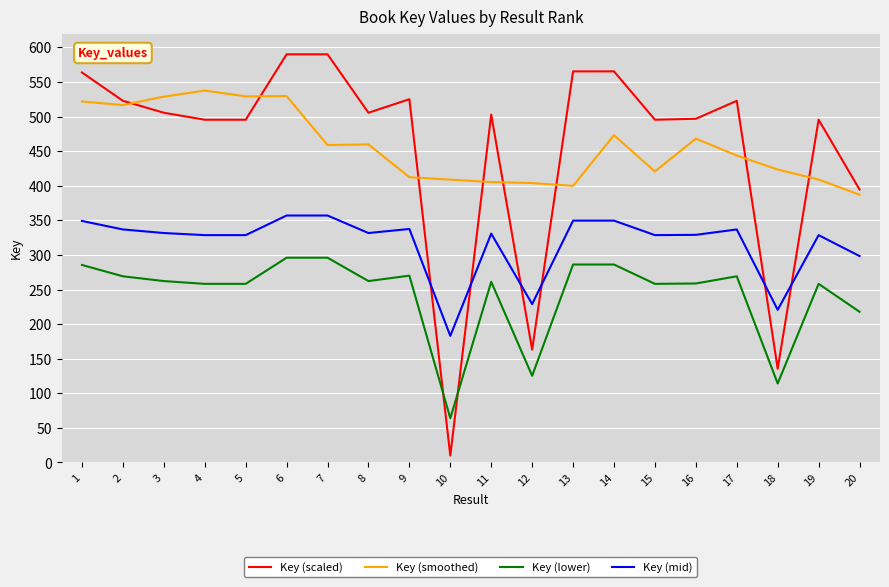

Which category has the lowest value in the Key (smoothed) series?

20